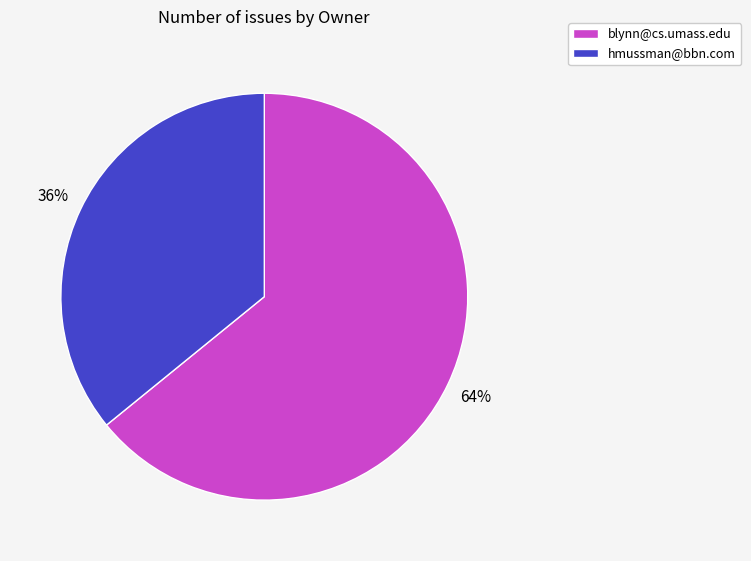

What percentage is the hmussman@bbn.com slice, to the nearest percent?

36%